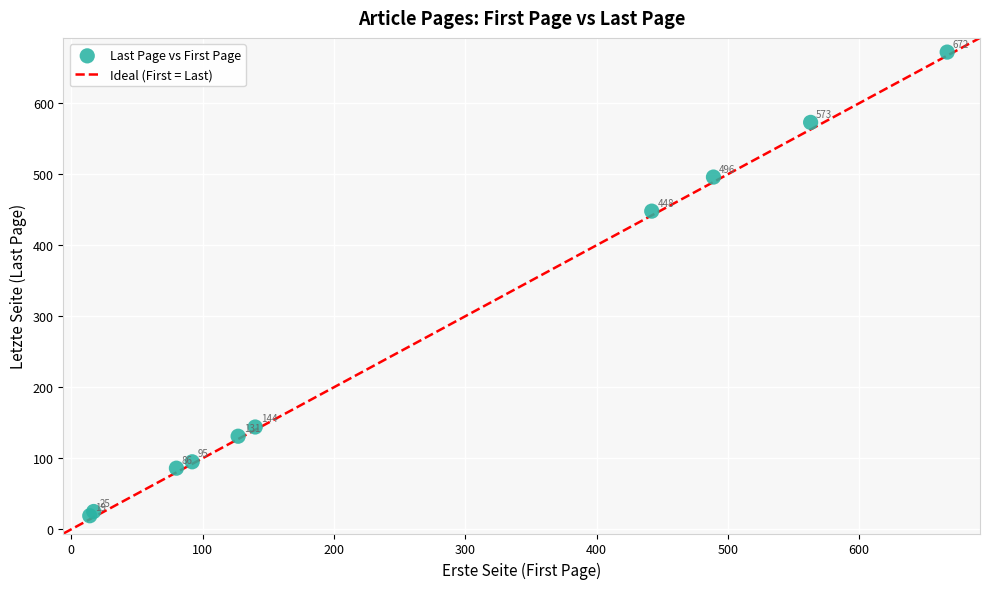

What Y value in the scatter plot is closest to 345?

448